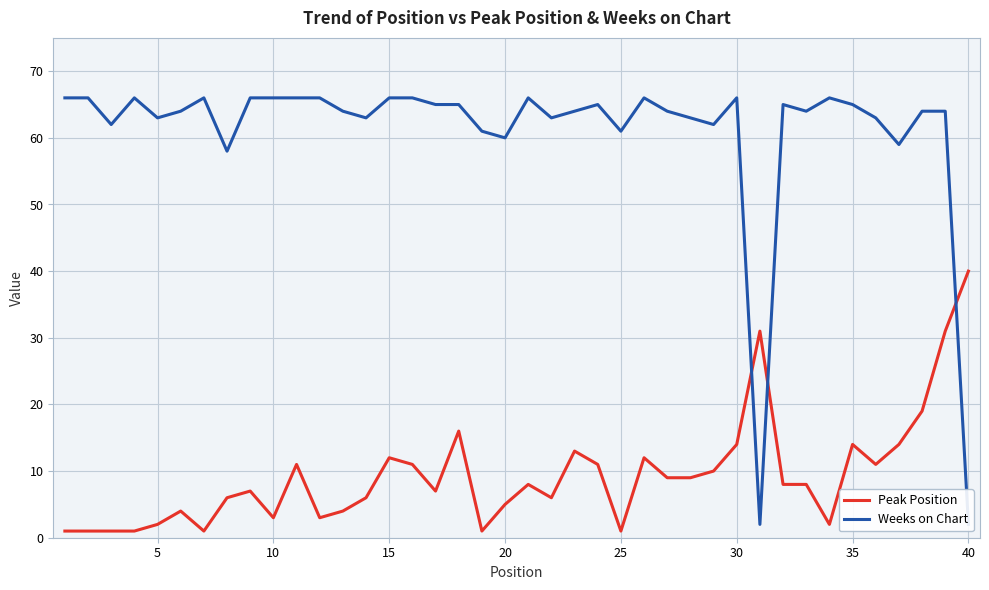

What is the difference between the maximum and minimum values in the Weeks on Chart series?

64